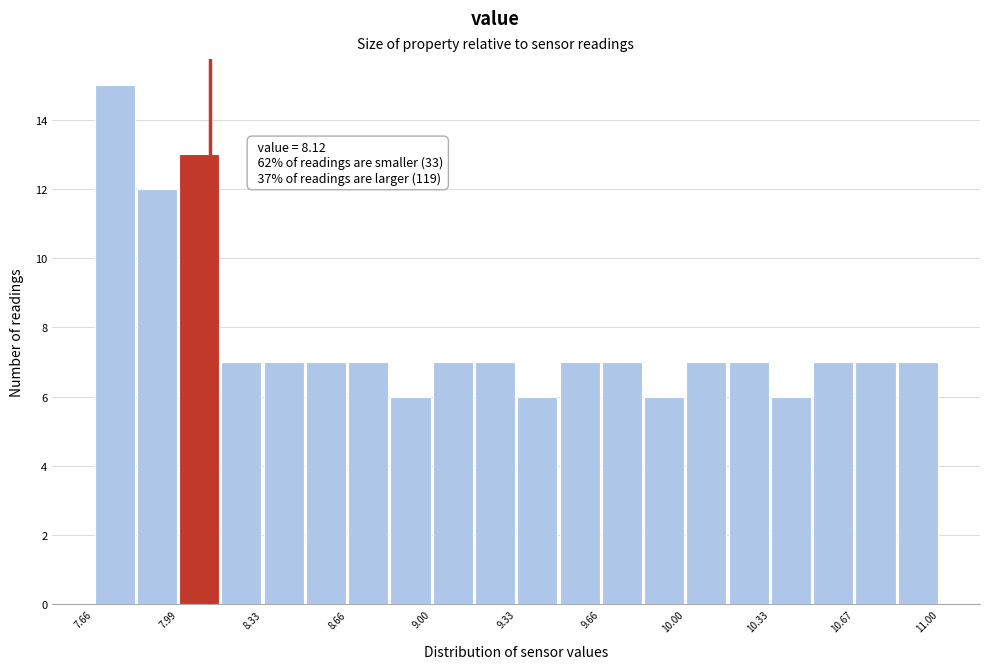

Around what value on the x-axis is the tallest bar? Give the approximate position of its centre, as read against the axis.

7.75